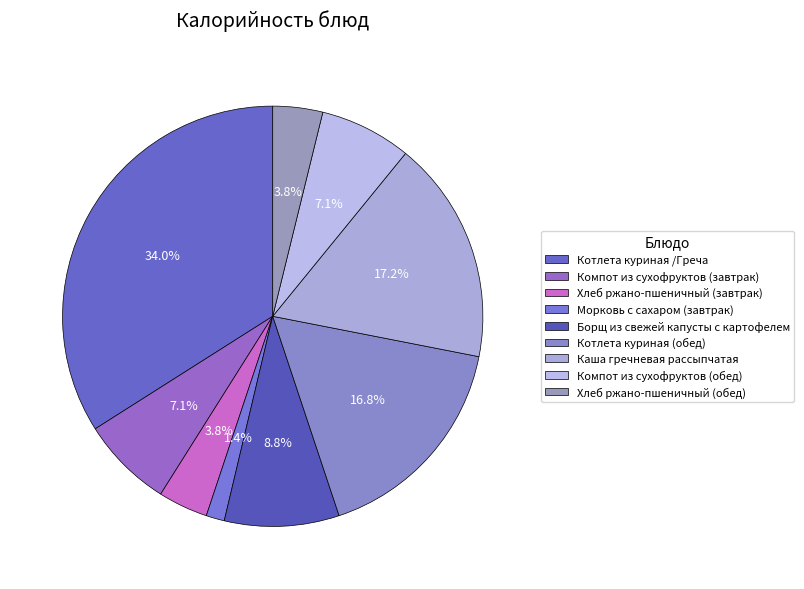

How many slices are in this pie chart?

9